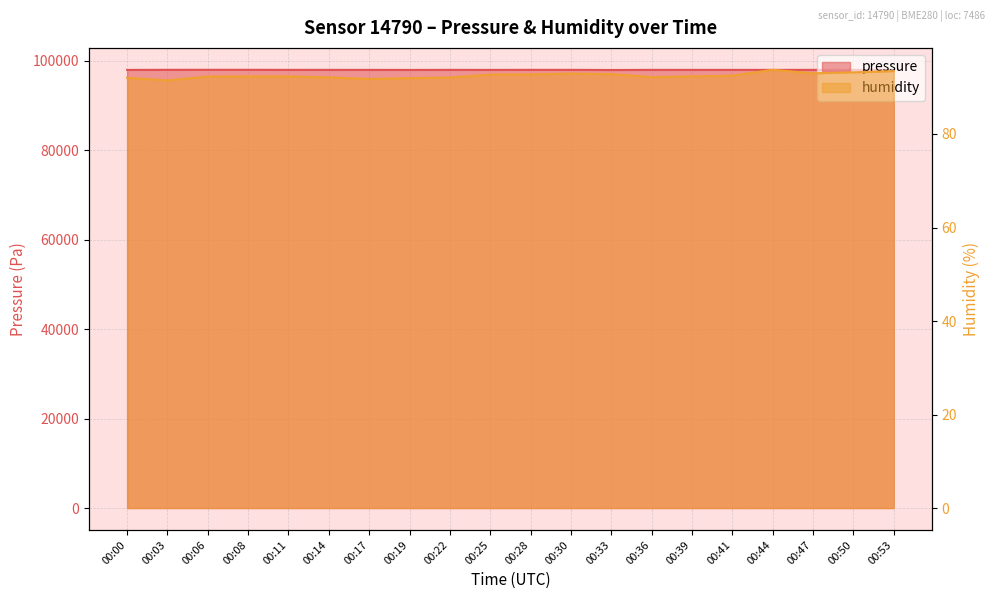

What is the minimum value shown in the chart?

91.5